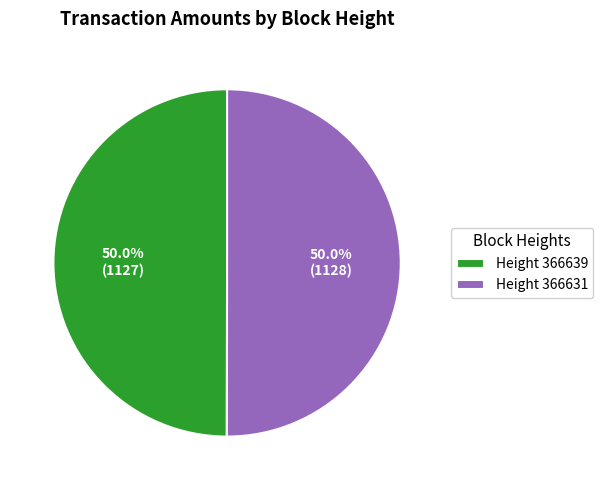

What is the ratio of the value at Height 366631 to the value at Height 366639?

1.0